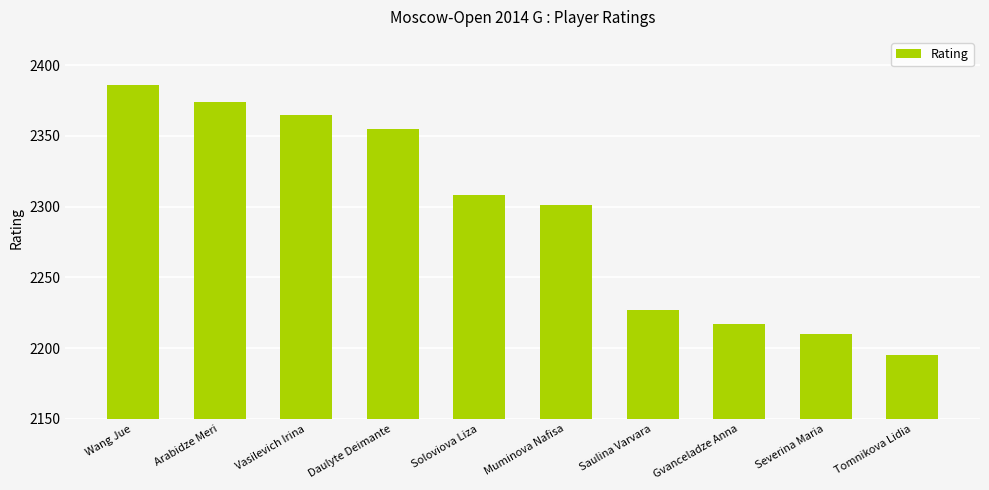

Where does the data first go above 2308?

Wang Jue